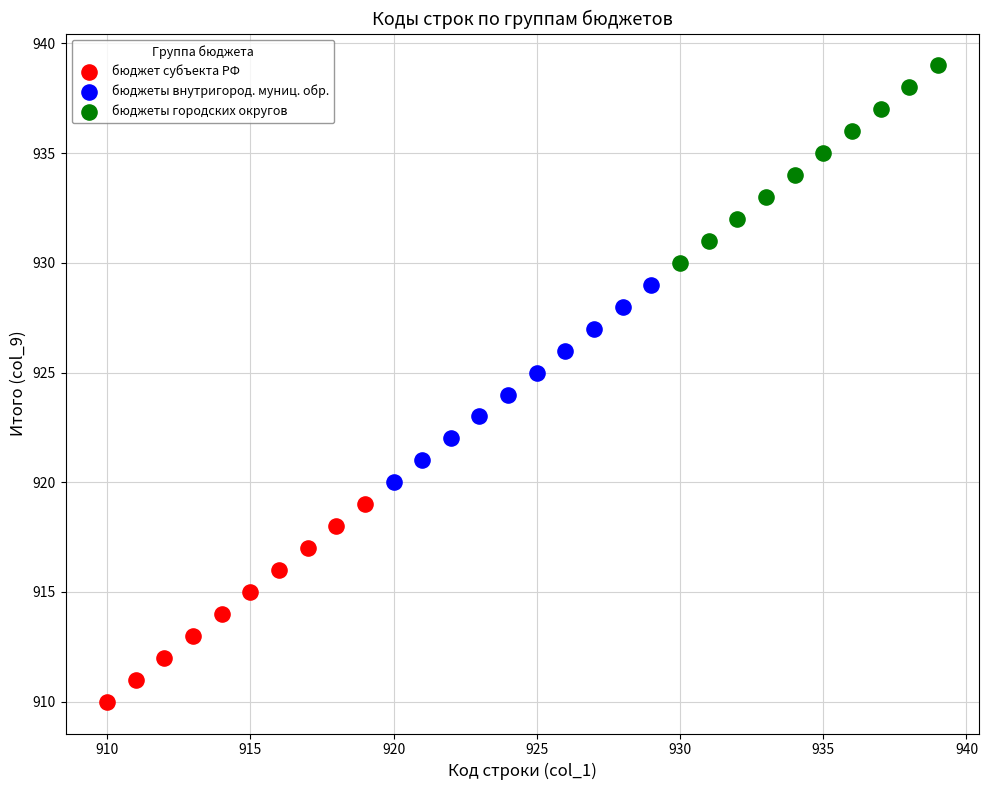

Which series reaches the minimum Y coordinate?

бюджет субъекта РФ